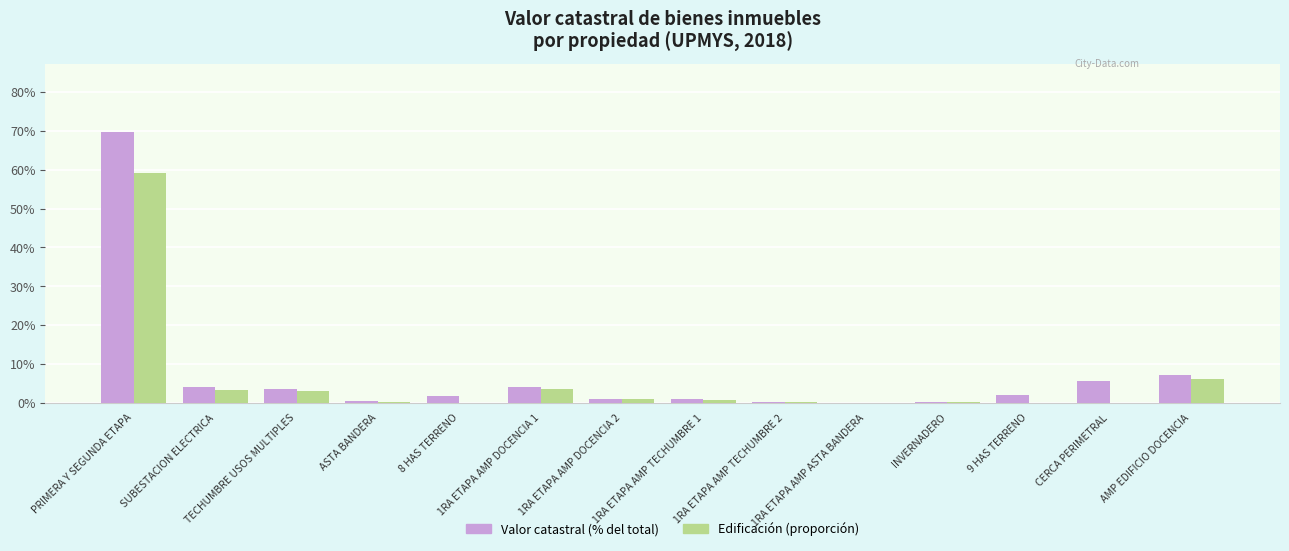

What is the sum of all Edificación (proporción) values?

77.1